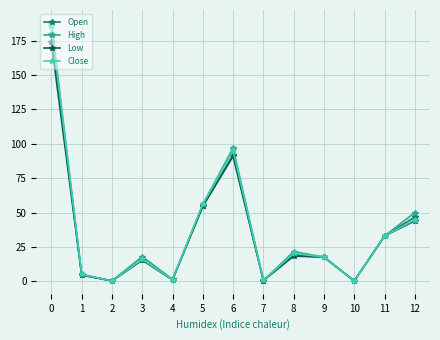

Which series has the largest range (max minus min)?

High